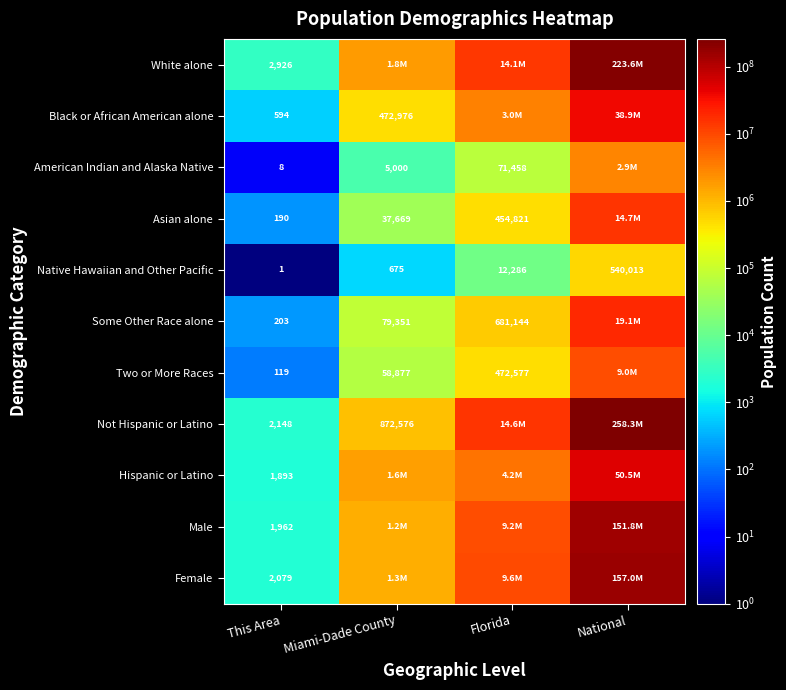

How many series are shown in this chart?

11